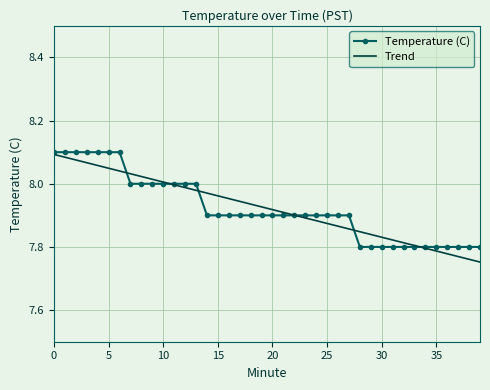

What are all the series names shown in the legend?

Temperature (C), Trend